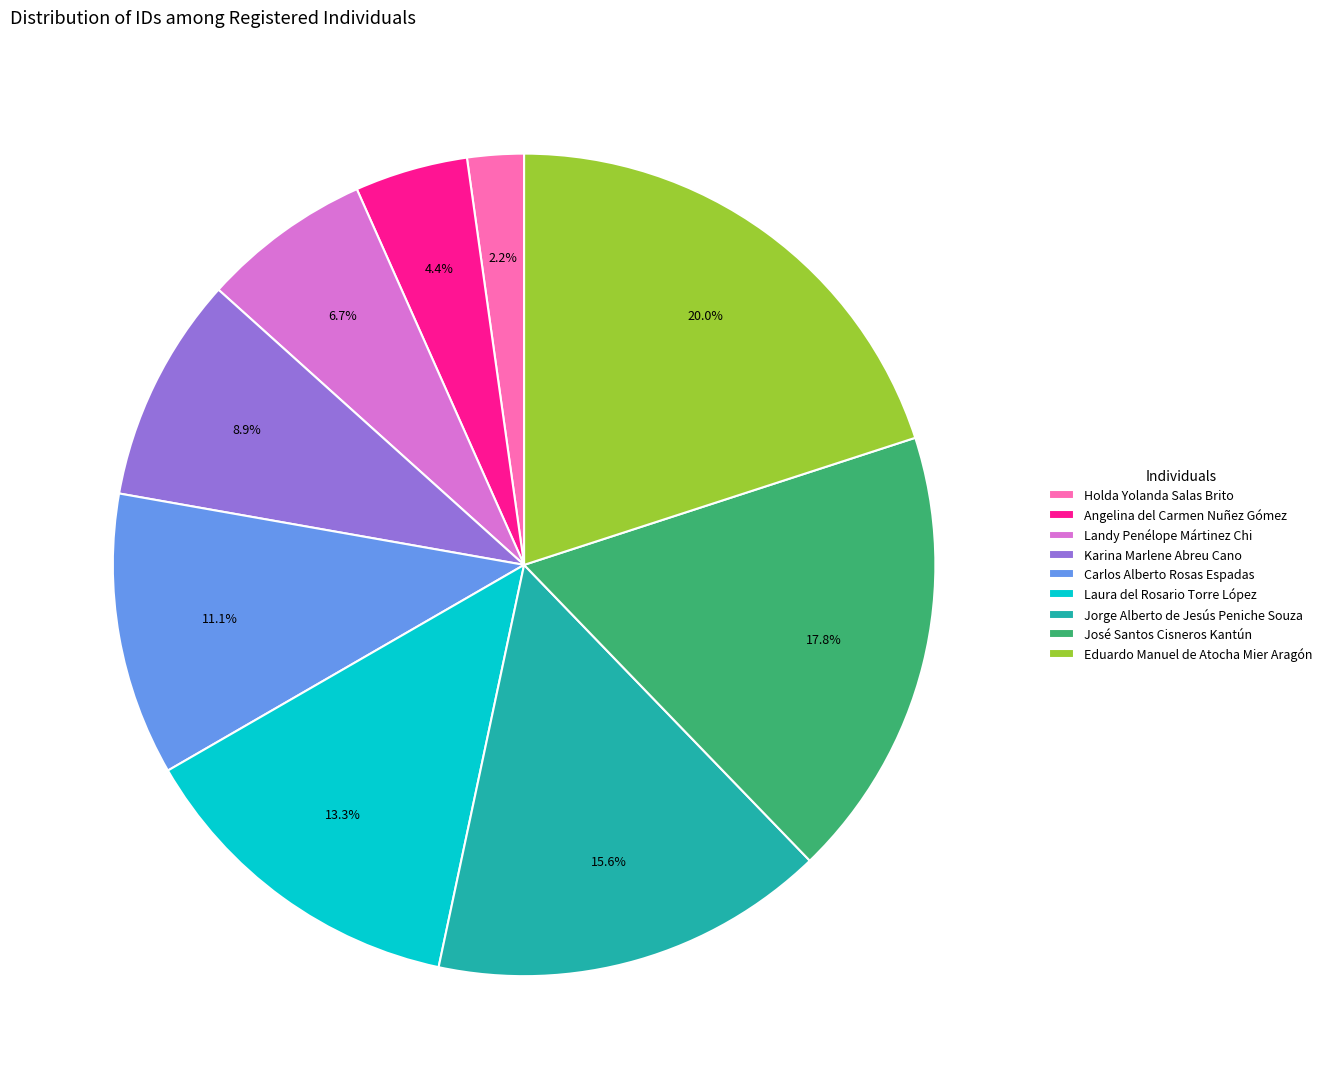

Does any single category account for the majority?

No